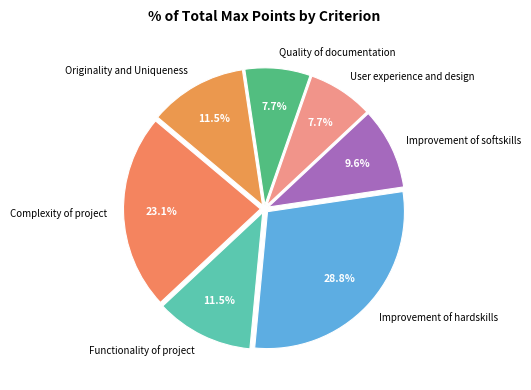

To the nearest percent, what percentage of the pie is Complexity of project?

23%